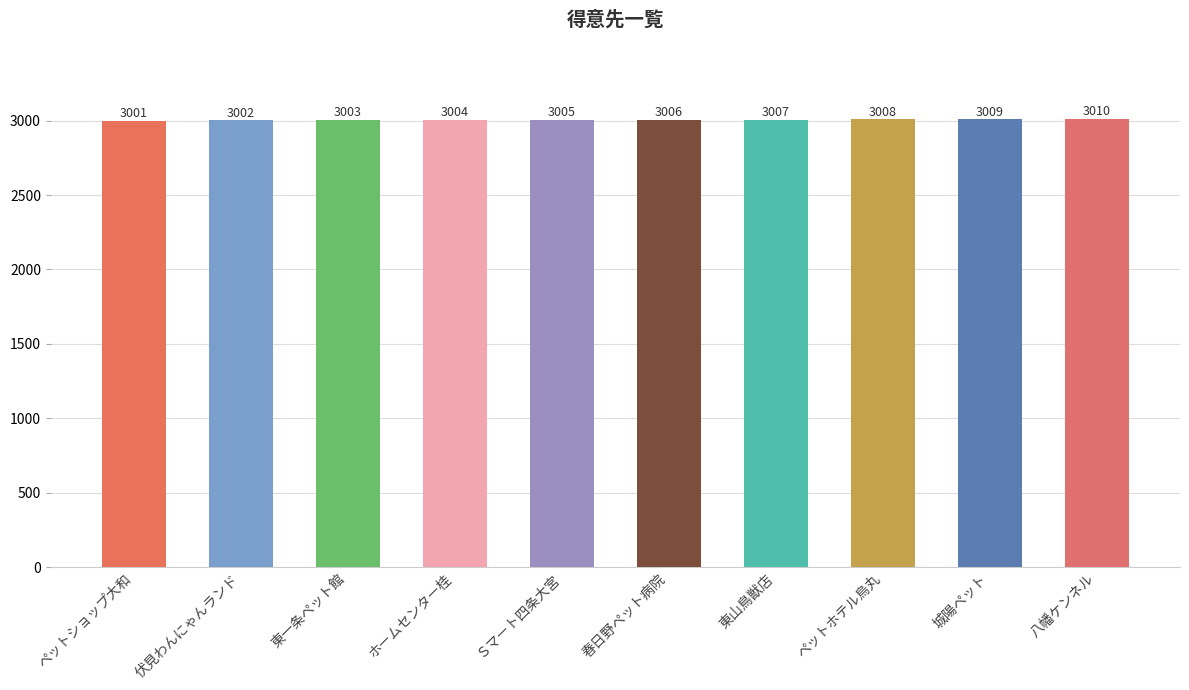

What is the label of the 4th bar from the right?

東山鳥獣店